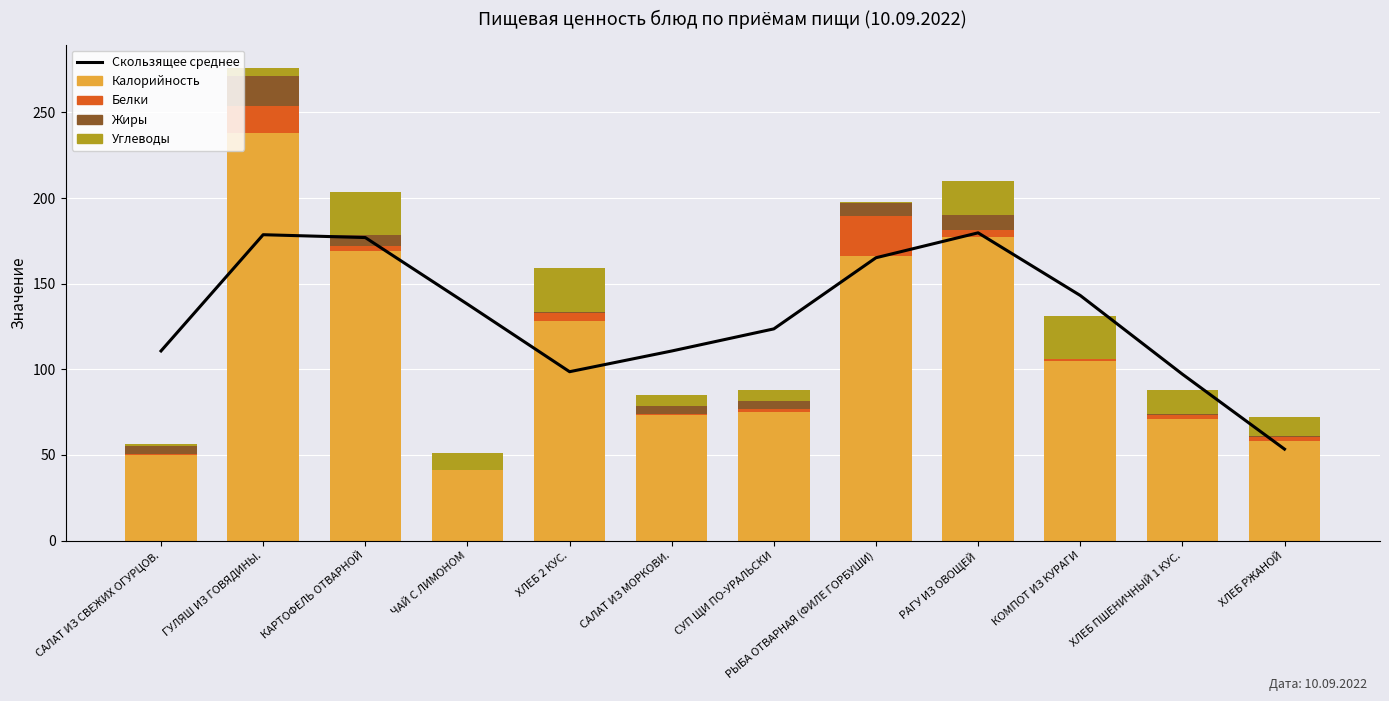

At ХЛЕБ РЖАНОЙ, list the series in order from largest to smallest.

Калорийность, Скользящее среднее, Углеводы, Белки, Жиры